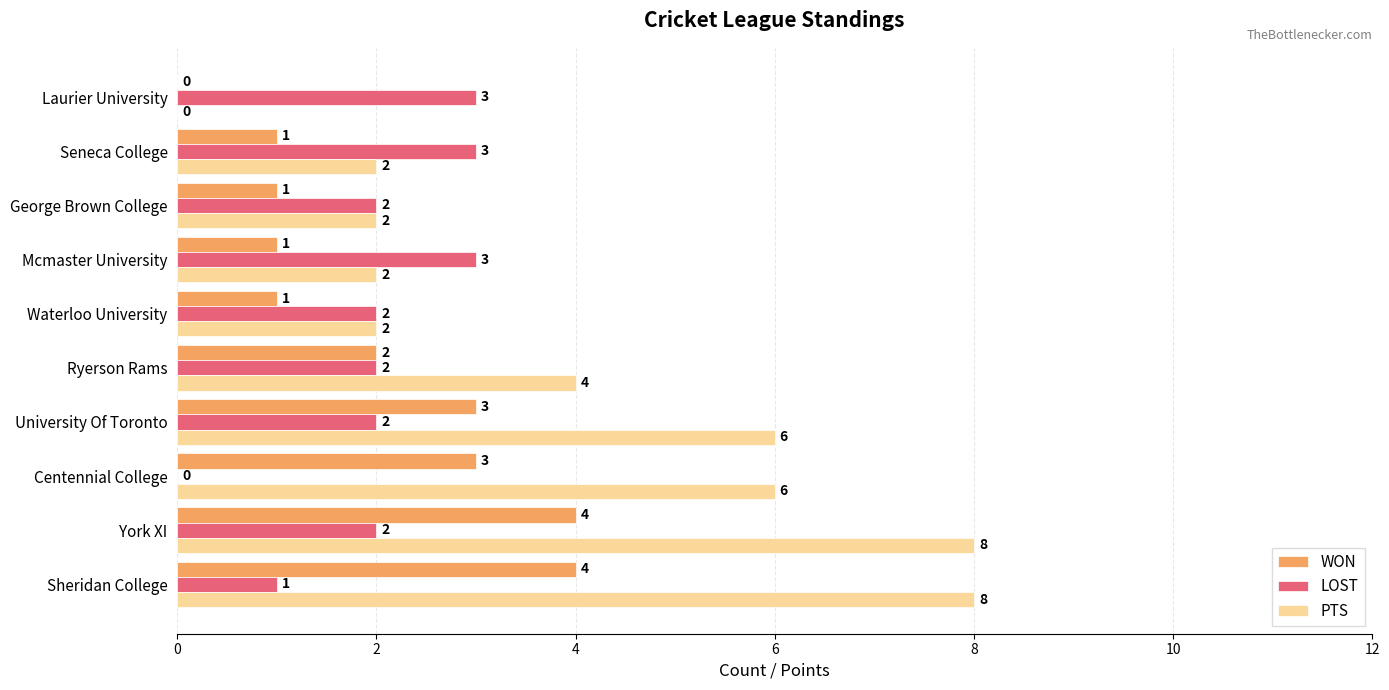

Which series changed the most between Sheridan College and York XI?

LOST